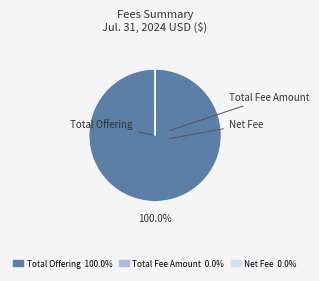

What is the largest slice in the pie chart?

Total Offering